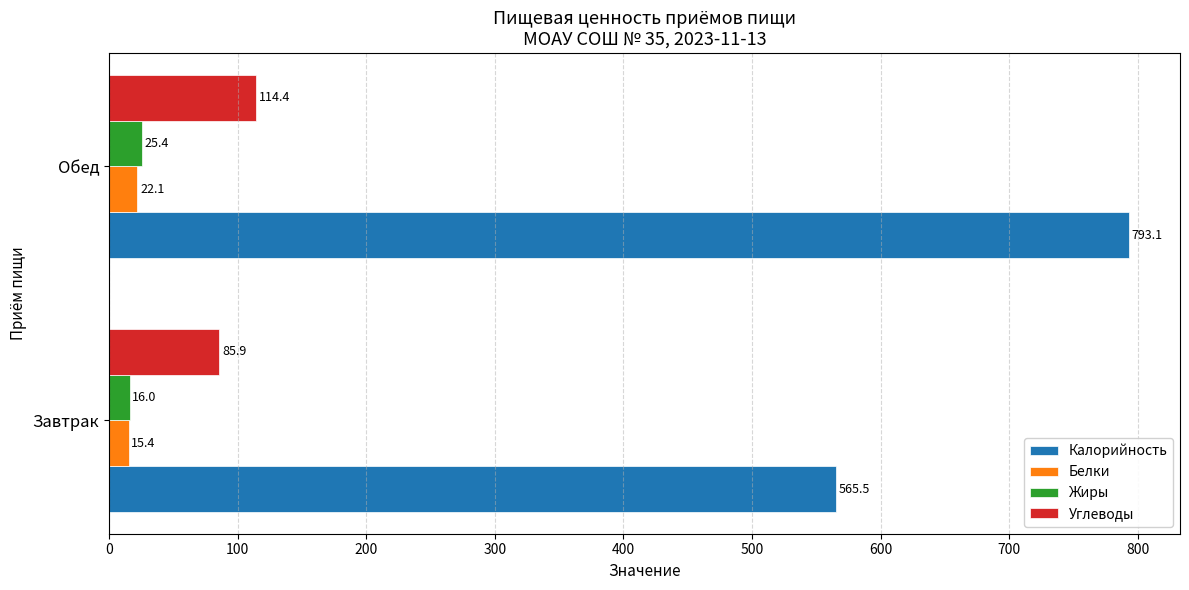

List the series in order of their peak value, lowest first.

Белки, Жиры, Углеводы, Калорийность